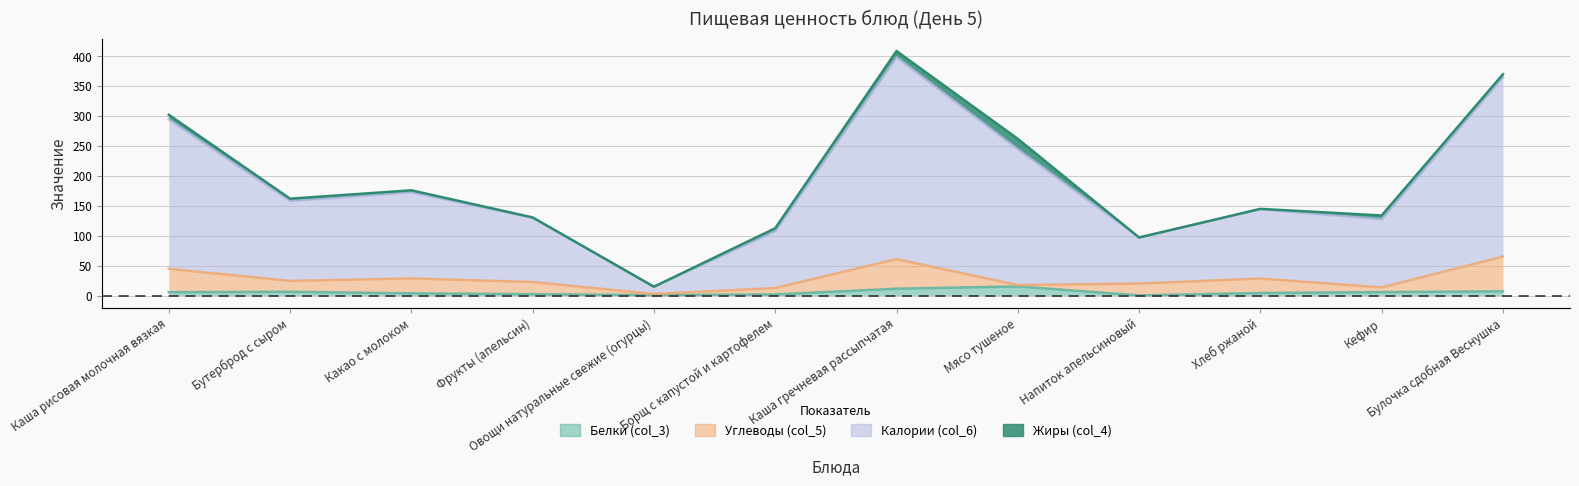

What position from the right is Булочка сдобная Веснушка?

1